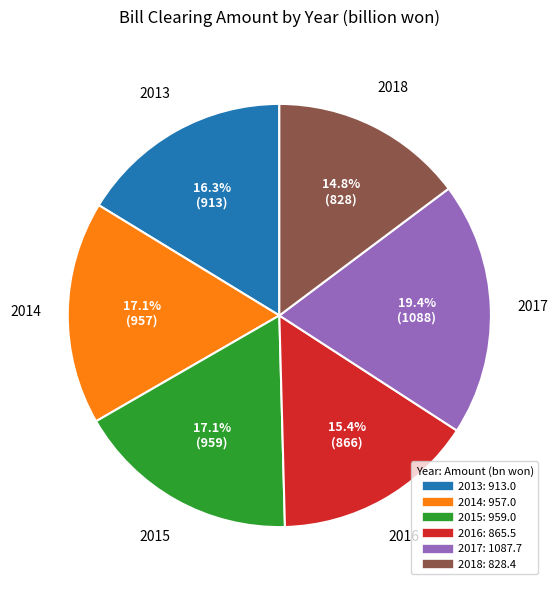

Is 2017 the majority of the pie?

No